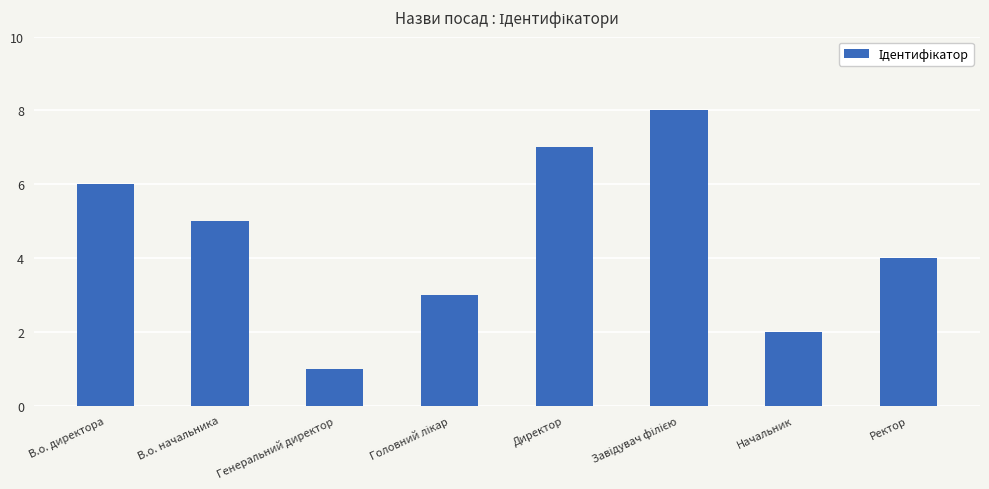

What is the label of the 8th bar from the right?

В.о. директора